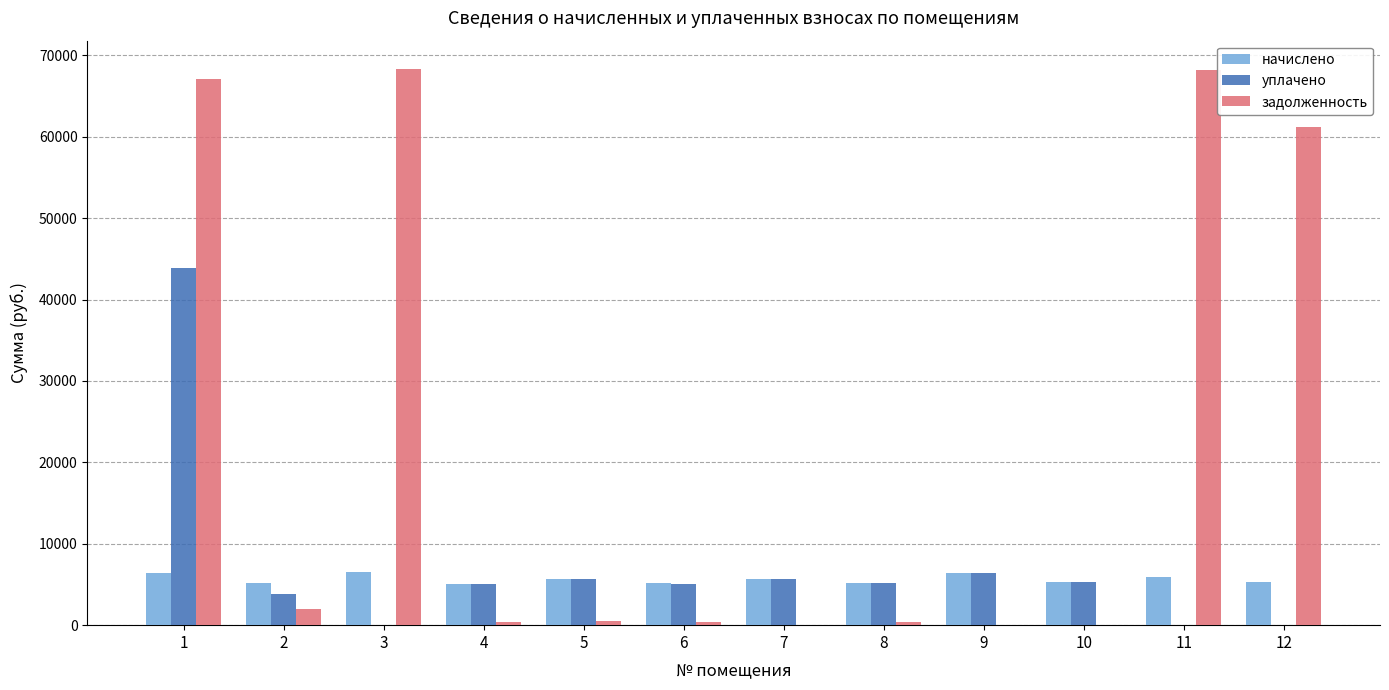

At which label does задолженность first exceed 472?

1